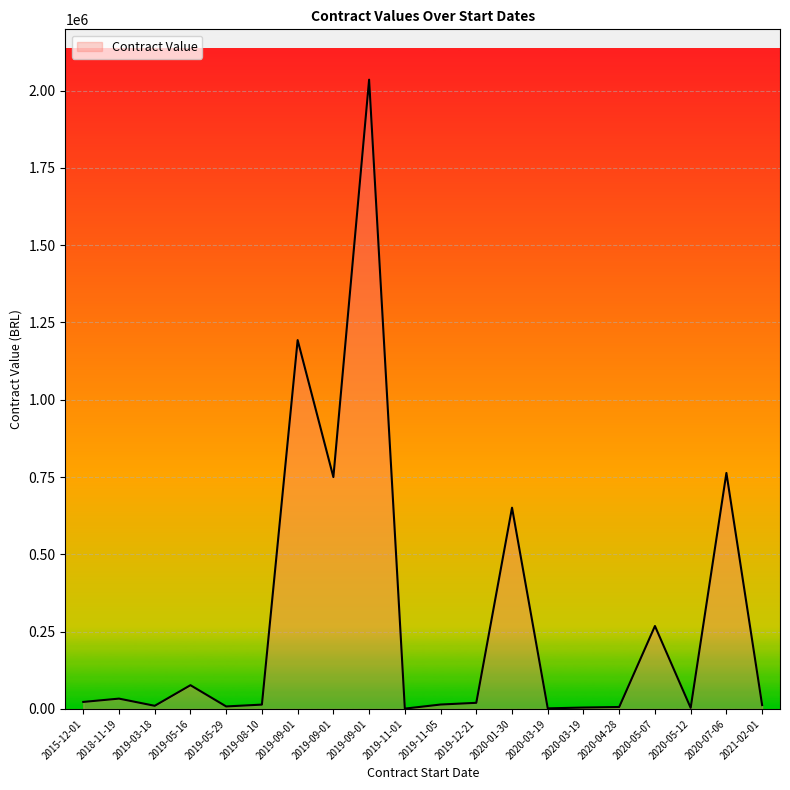

How many lines are shown in the chart?

1